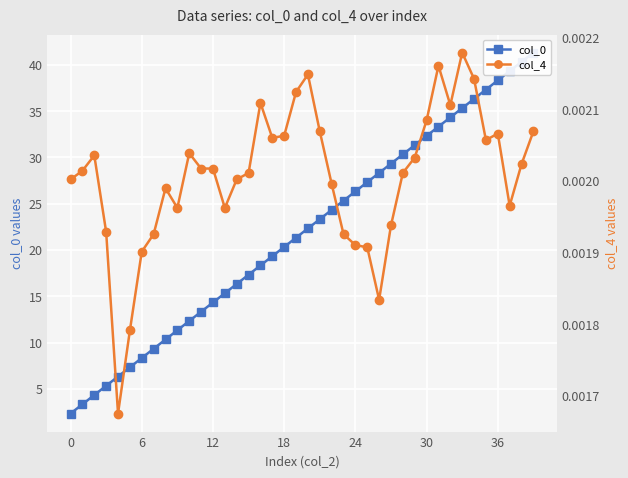

Reading right to left, transcribe all the data shown in this chart.

col_0: 41.3	40.3	39.3	38.3	37.3	36.3	35.3	34.3	33.3	32.3	31.3	30.3	29.3	28.3	27.3	26.3	25.3	24.3	23.3	22.3	21.3	20.3	19.3	18.3	17.3	16.3	15.3	14.3	13.3	12.3	11.3	10.3	9.3	8.3	7.3	6.3	5.3	4.3	3.3	2.3
col_4: 0.0	0.0	0.0	0.0	0.0	0.0	0.0	0.0	0.0	0.0	0.0	0.0	0.0	0.0	0.0	0.0	0.0	0.0	0.0	0.0	0.0	0.0	0.0	0.0	0.0	0.0	0.0	0.0	0.0	0.0	0.0	0.0	0.0	0.0	0.0	0.0	0.0	0.0	0.0	0.0